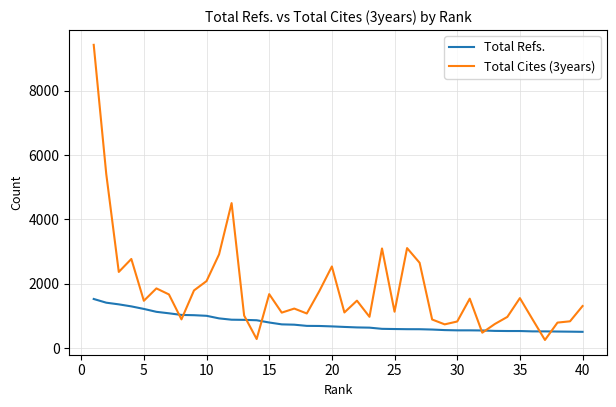

List the series in order of their overall mean, lowest first.

Total Refs., Total Cites (3years)